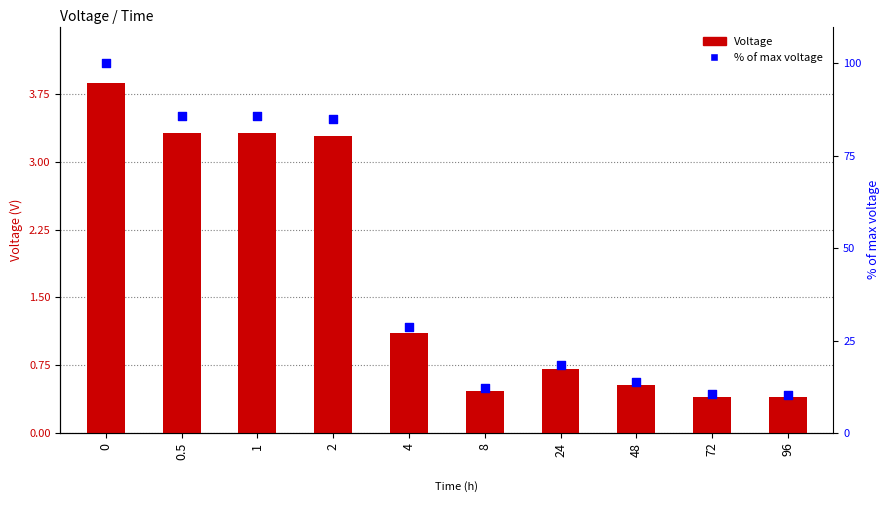

Which series has the widest spread of Y values?

% of max voltage